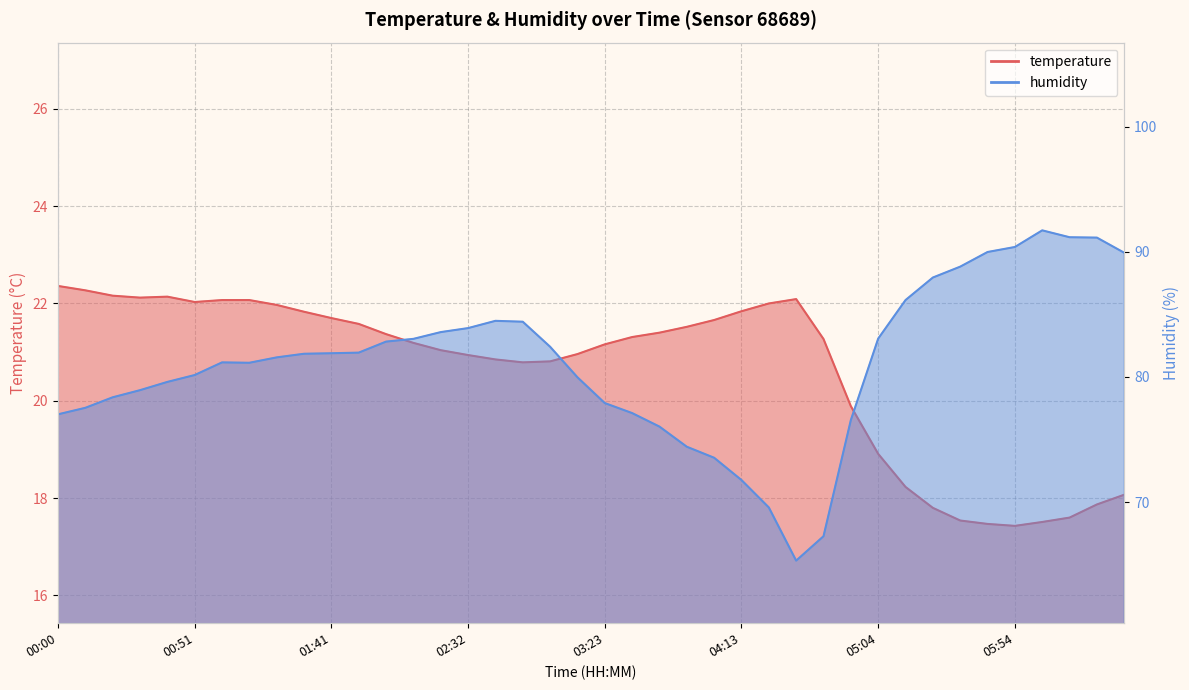

The value of temperature at 03:12 is 21.0. True or false?

True